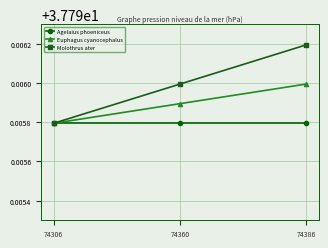

Where is Euphagus cyanocephalus nearest to the value 37?

74306